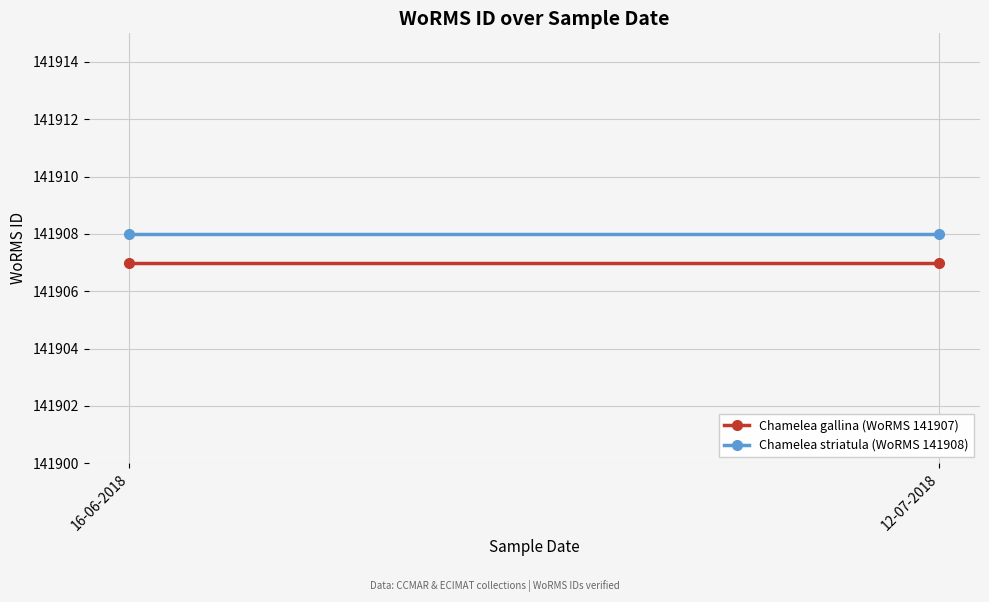

Which category has the highest value in the Chamelea striatula (WoRMS 141908) series?

16-06-2018